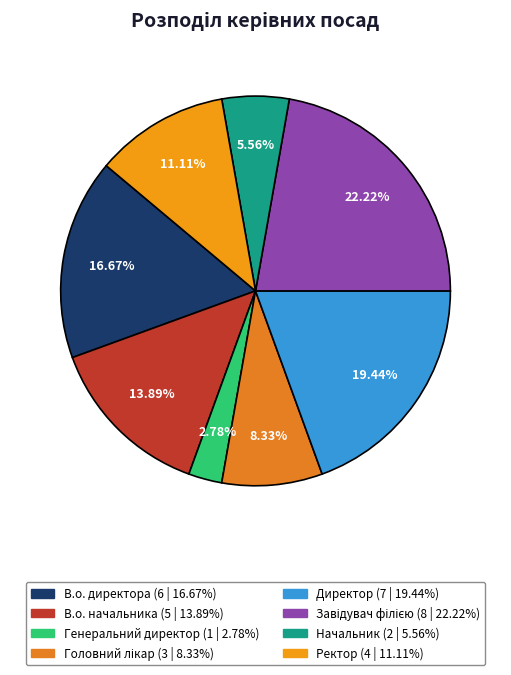

Rank the categories by value from lowest to highest.

Генеральний директор, Начальник, Головний лікар, Ректор, В.о. начальника, В.о. директора, Директор, Завідувач філією